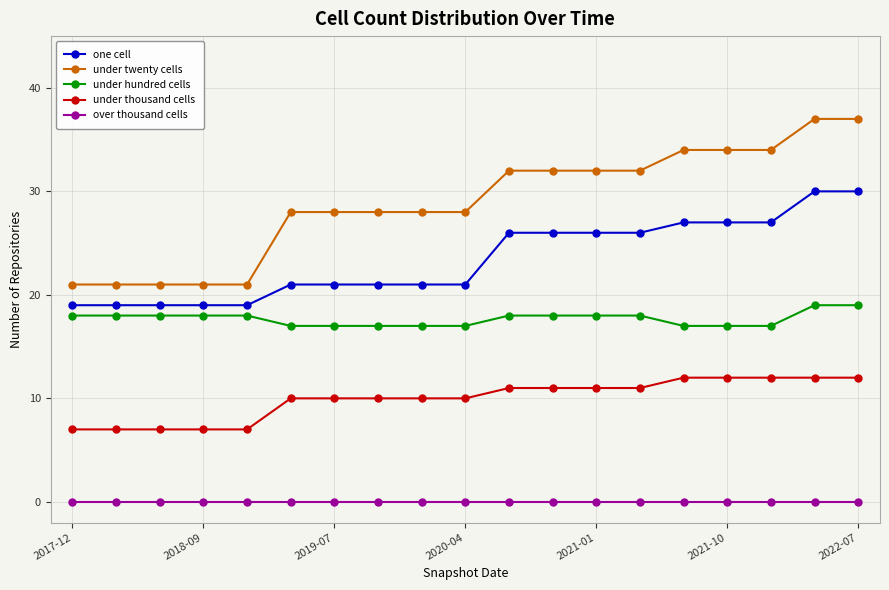

Rank the series by their average value, from highest to lowest.

under twenty cells, one cell, under hundred cells, under thousand cells, over thousand cells